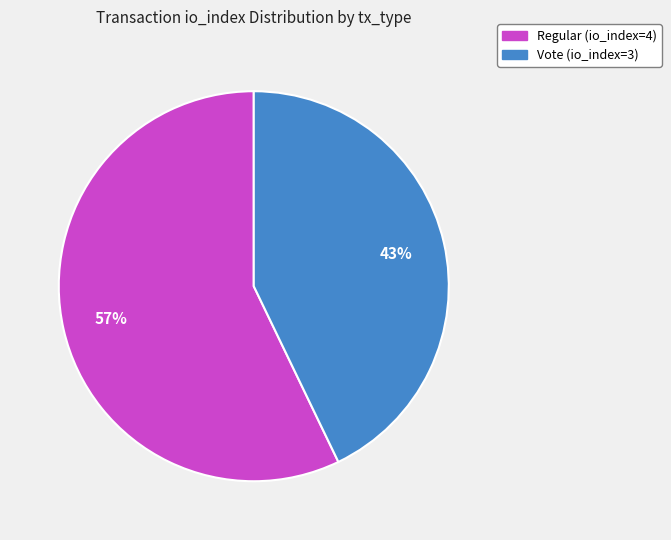

How many segments does this pie chart have?

2